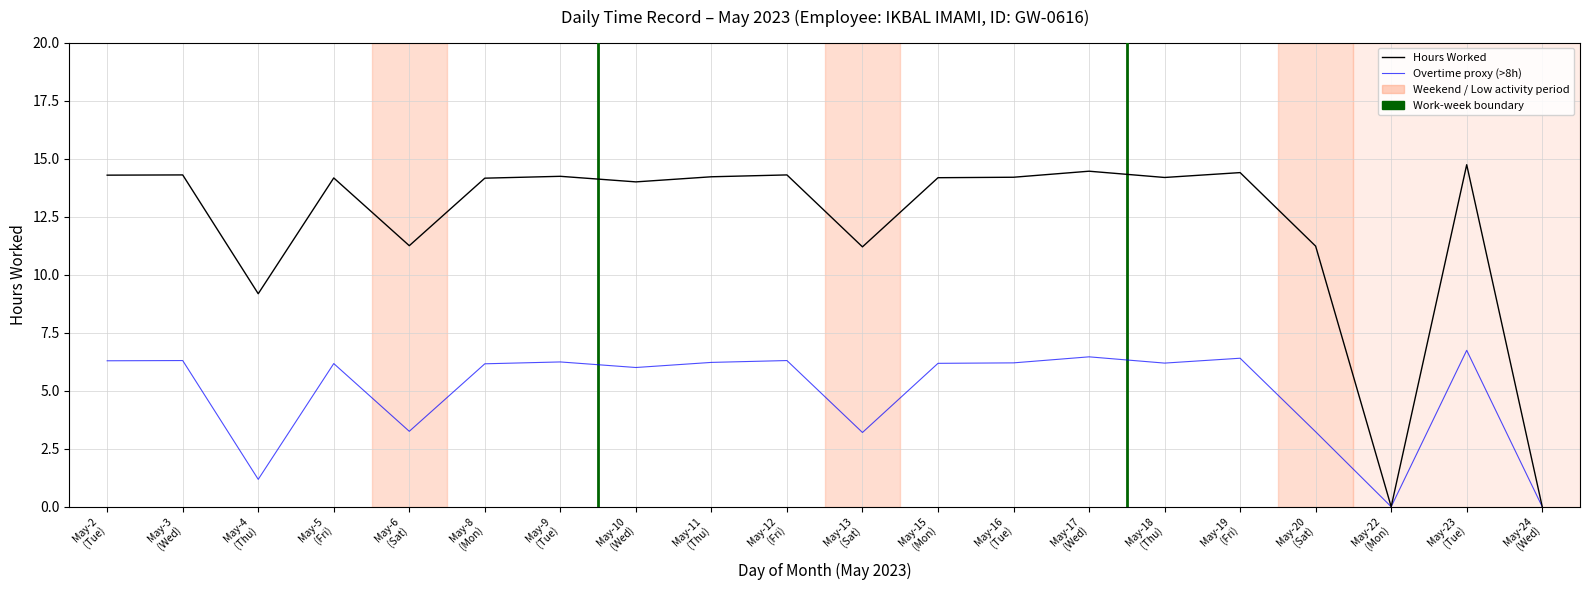

What position from the left is May-8
(Mon)?

6